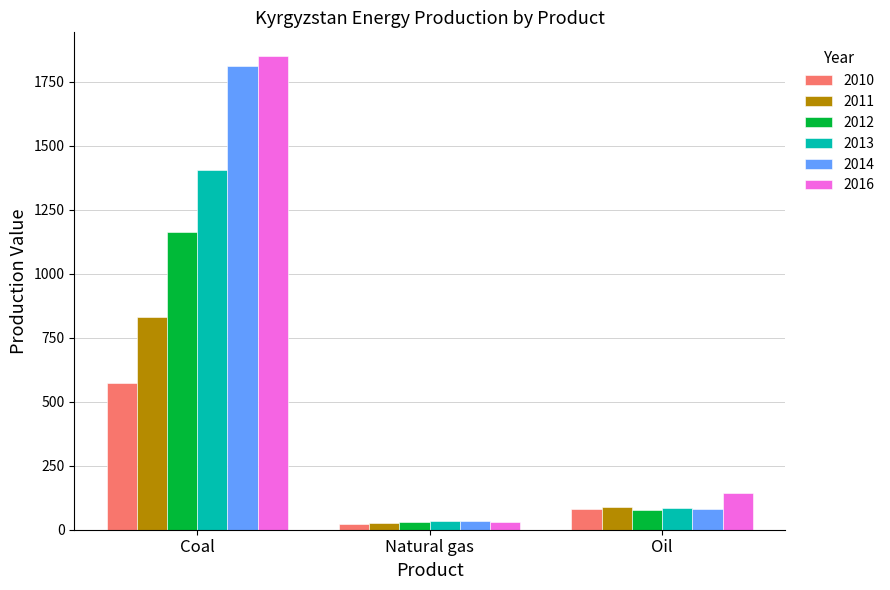

Which series has the largest total across all categories?

2016